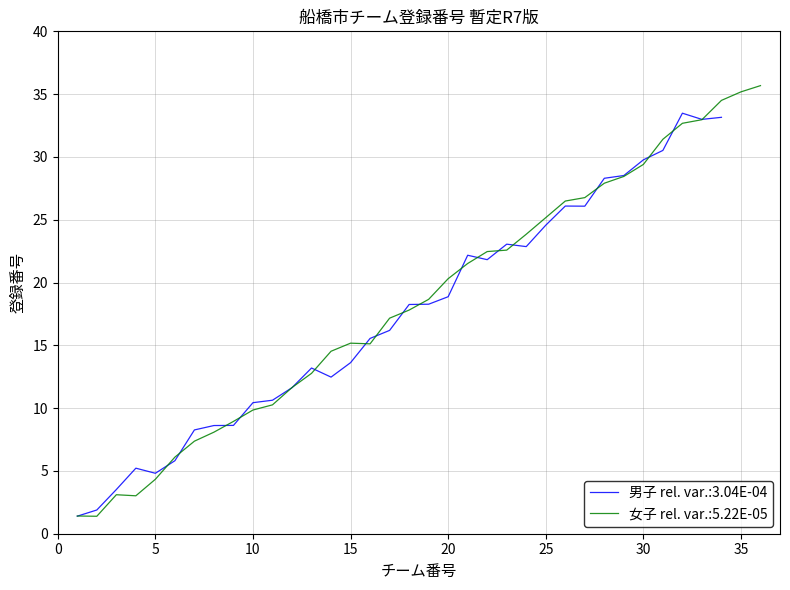

Is the value of 女子チーム数 at 7 greater than the value of 男子チーム数 at 19?

No